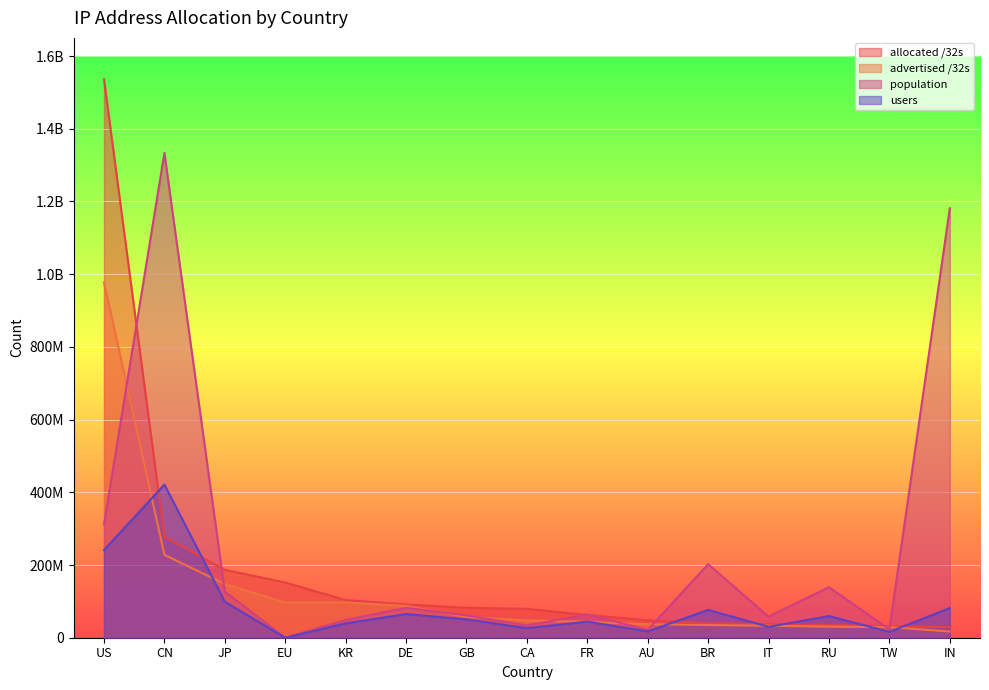

Which label corresponds to the largest value in the chart?

US